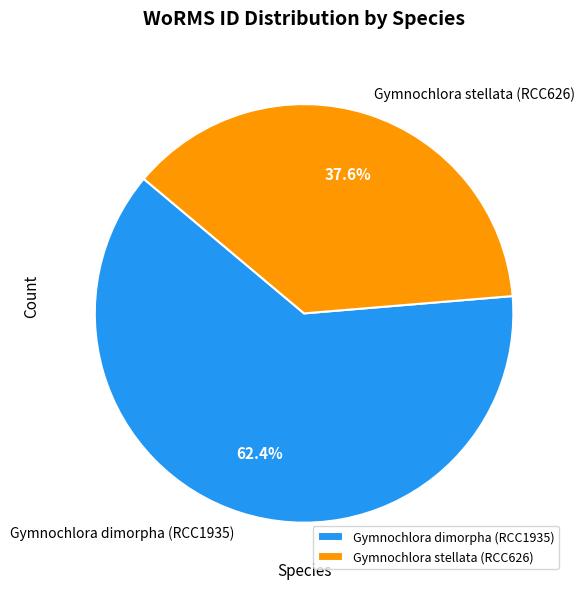

What is the largest slice in the pie chart?

Gymnochlora dimorpha (RCC1935)